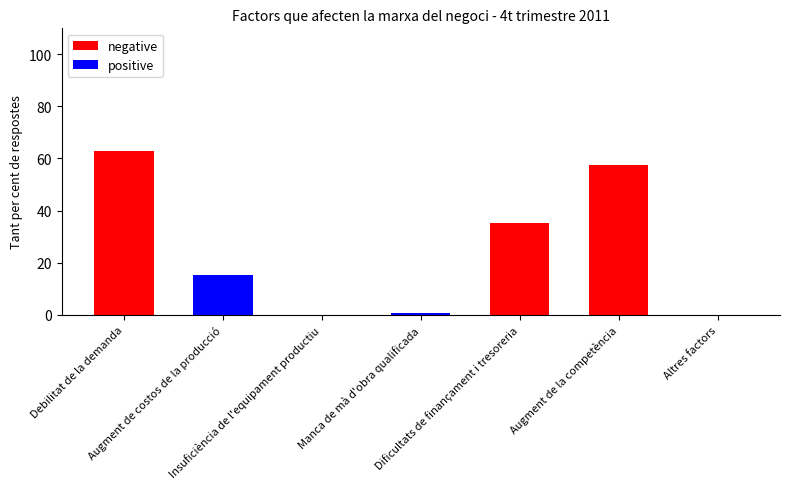

How many groups of bars are there?

7